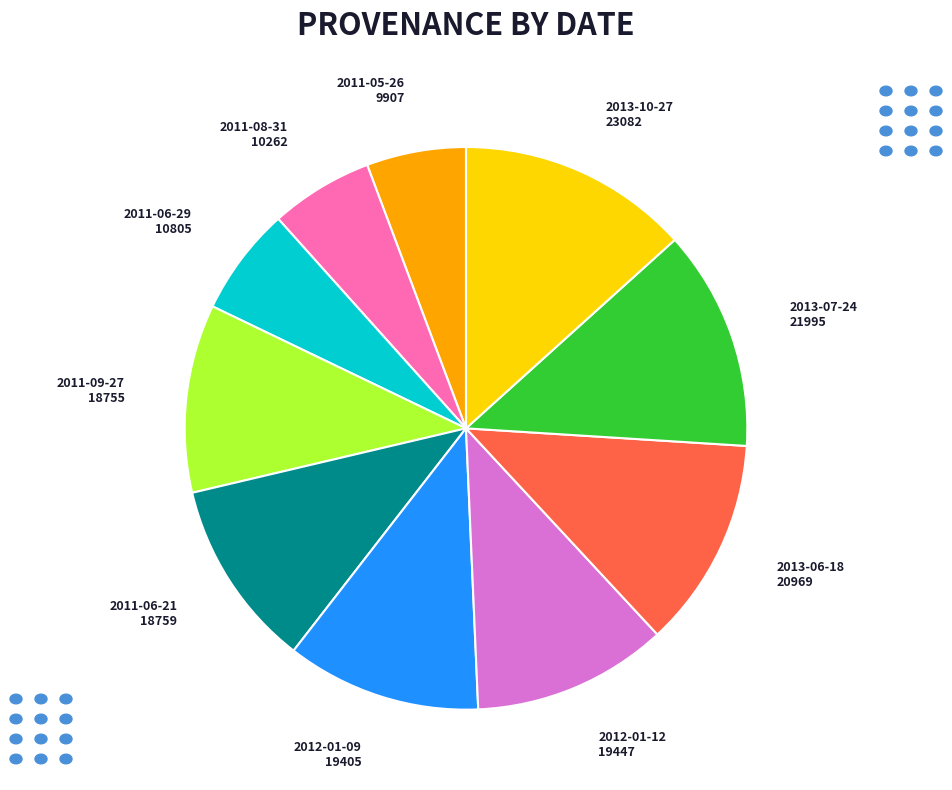

Which category has the biggest portion of the pie?

2013-10-27